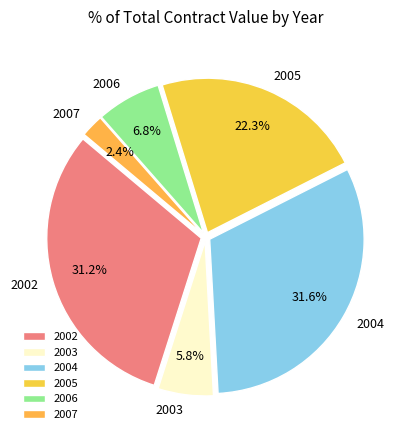

Is it true that 2005 is 7% of the pie?

False